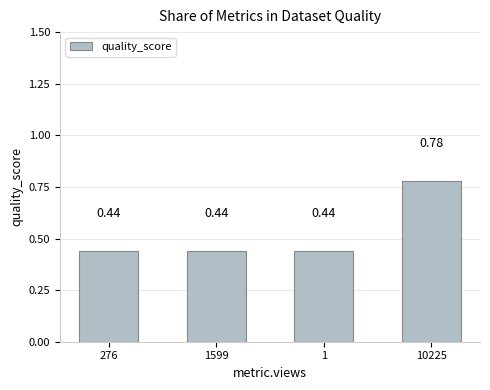

Which has a higher value, 10225 or 276?

10225